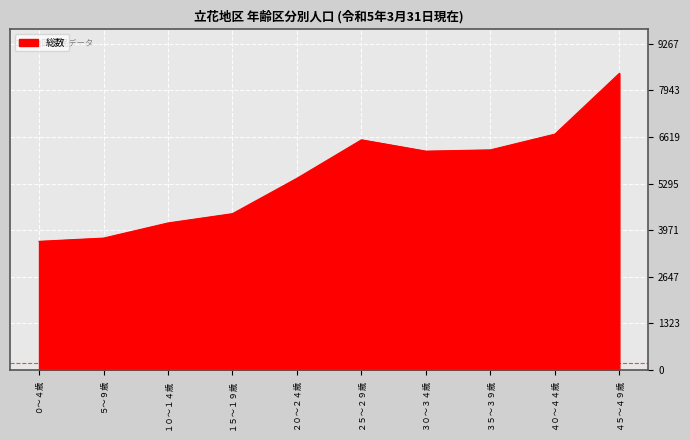

What is the change in value from １５～１９歳 to ３５～３９歳?

+1811